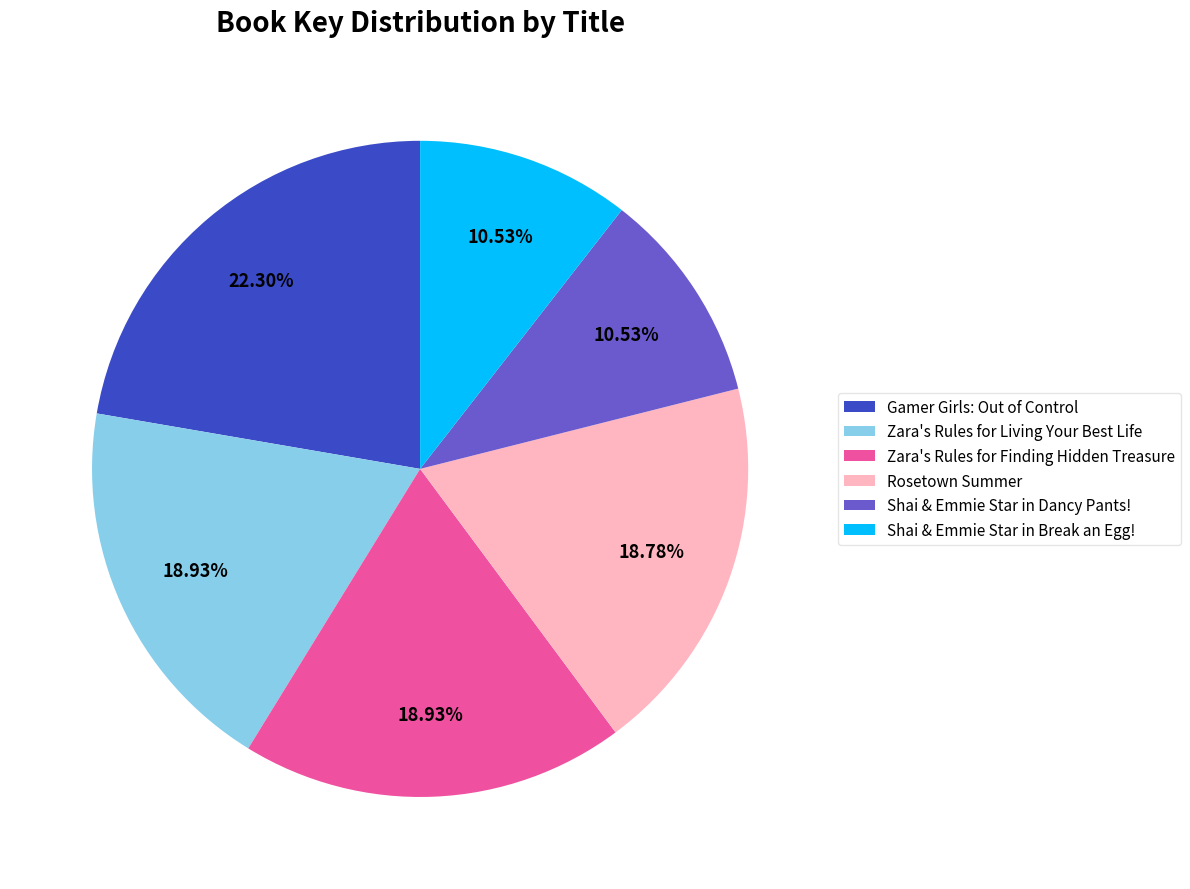

What is the largest slice in the pie chart?

Gamer Girls: Out of Control